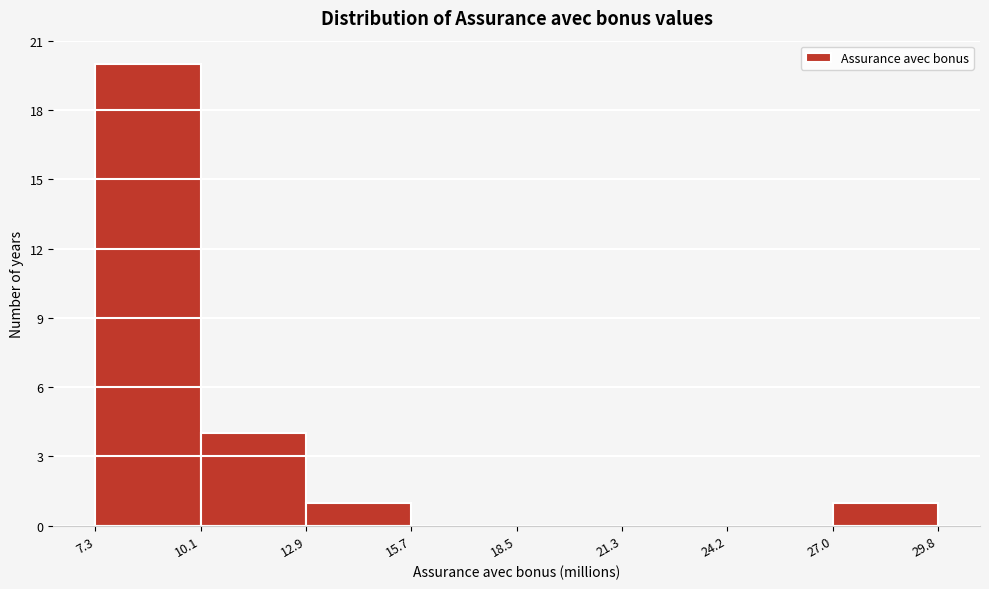

Which range on the x-axis has the tallest bar?

7.3 to 10.1